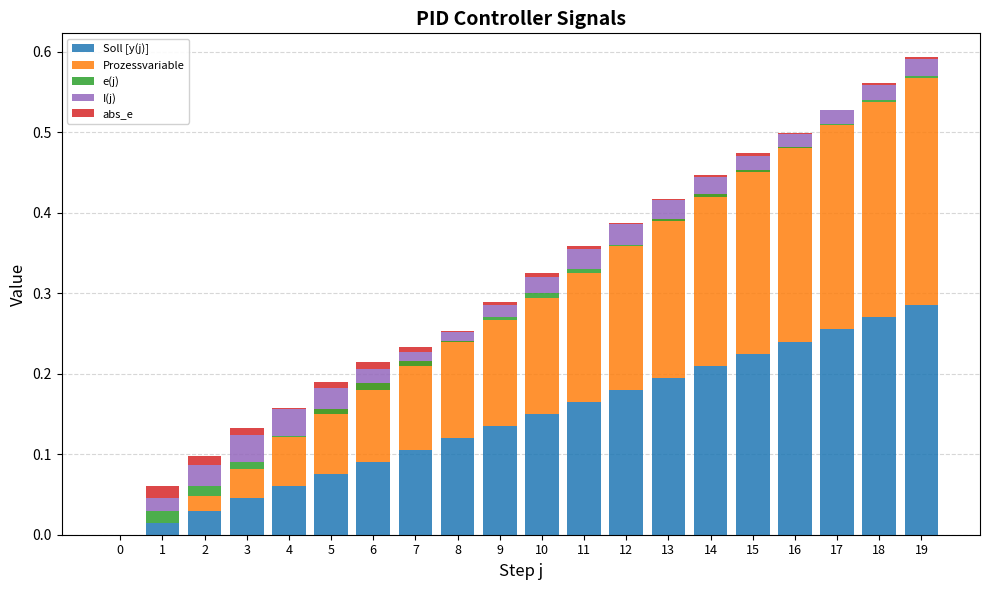

Rank the categories by abs_e value from lowest to highest.

0, 17, 8, 12, 16, 4, 13, 18, 19, 15, 14, 9, 11, 10, 7, 5, 3, 6, 2, 1